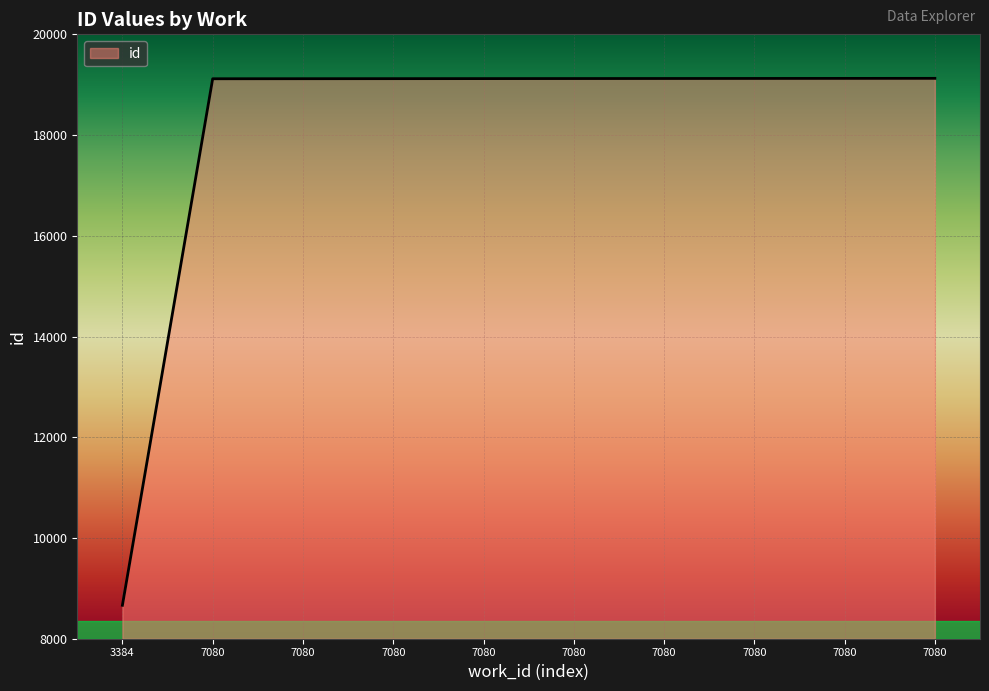

True or false: the data shows 12654 at 3384.

False